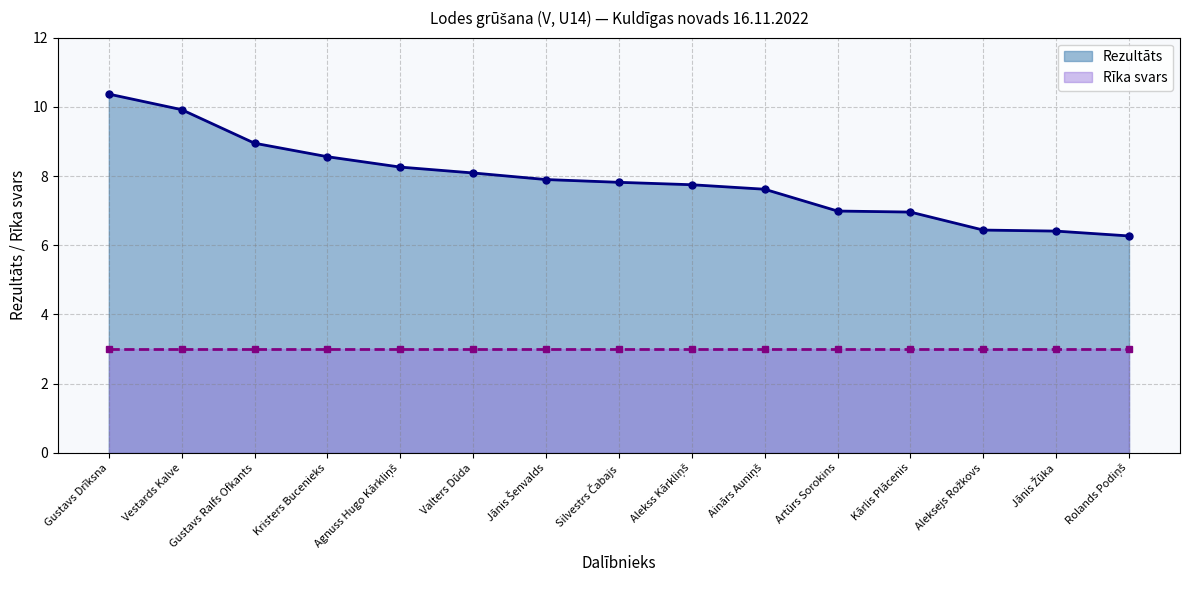

How many categories are shown in the chart?

15